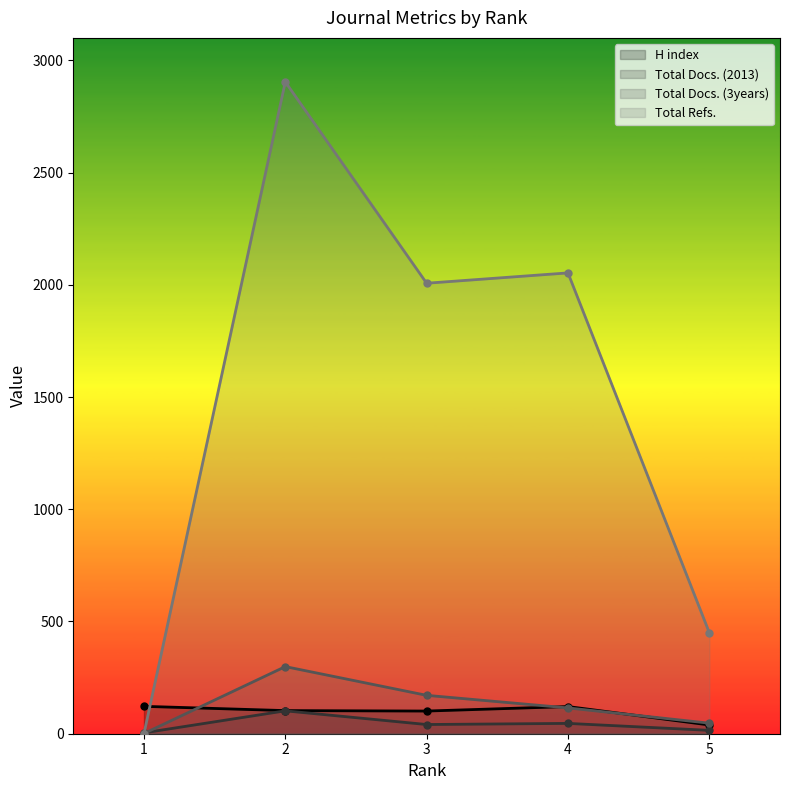

At how many categories does at least one series exceed 1086?

3